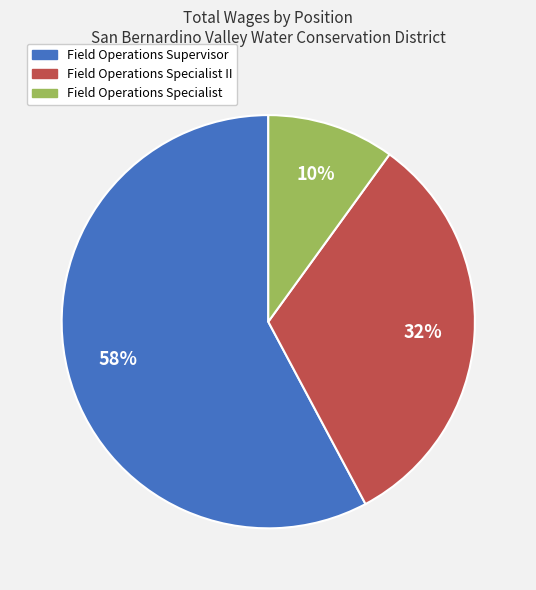

How many slices are in this pie chart?

3